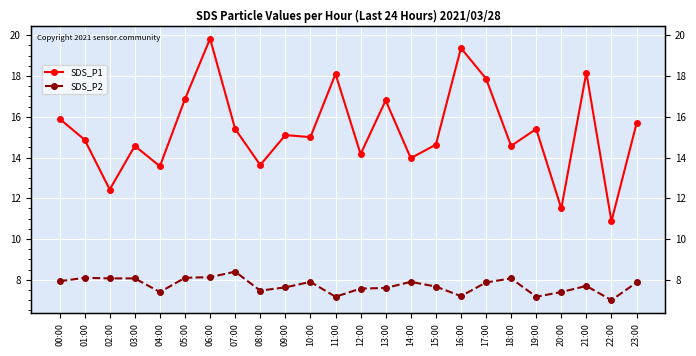

How many interior local valleys does the SDS_P2 series have?

6